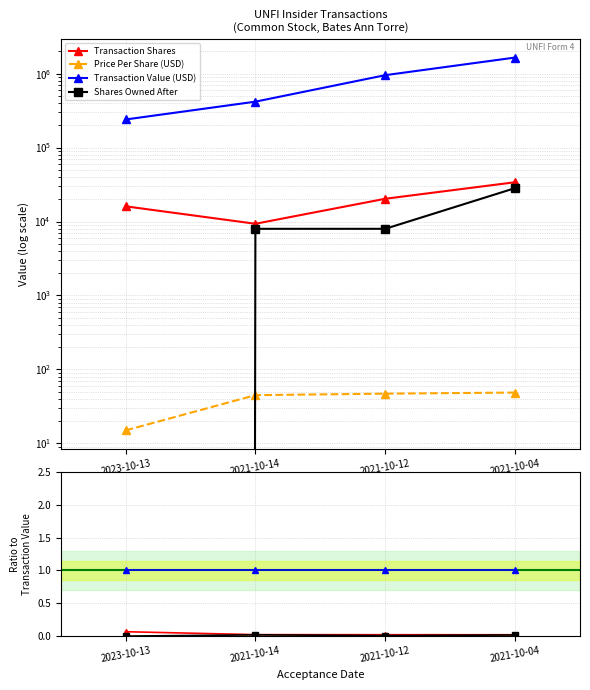

True or false: Transaction Value (USD) and Price Per Share (USD) intersect in this chart.

False